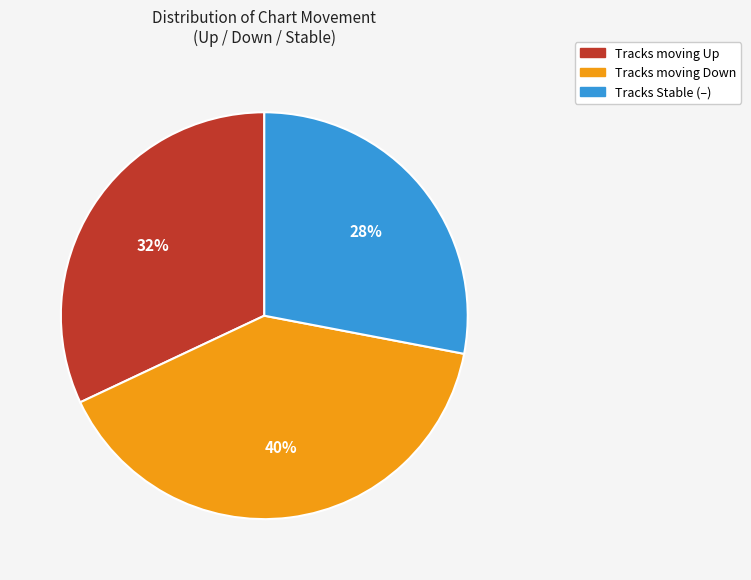

Is there a majority slice in this chart?

No